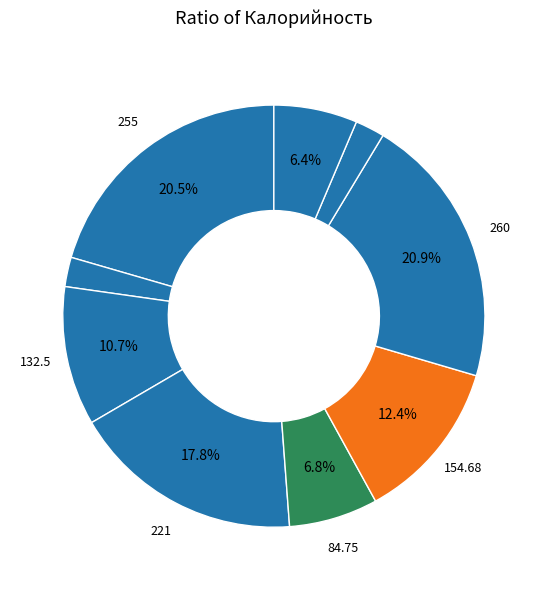

How many segments does this pie chart have?

9